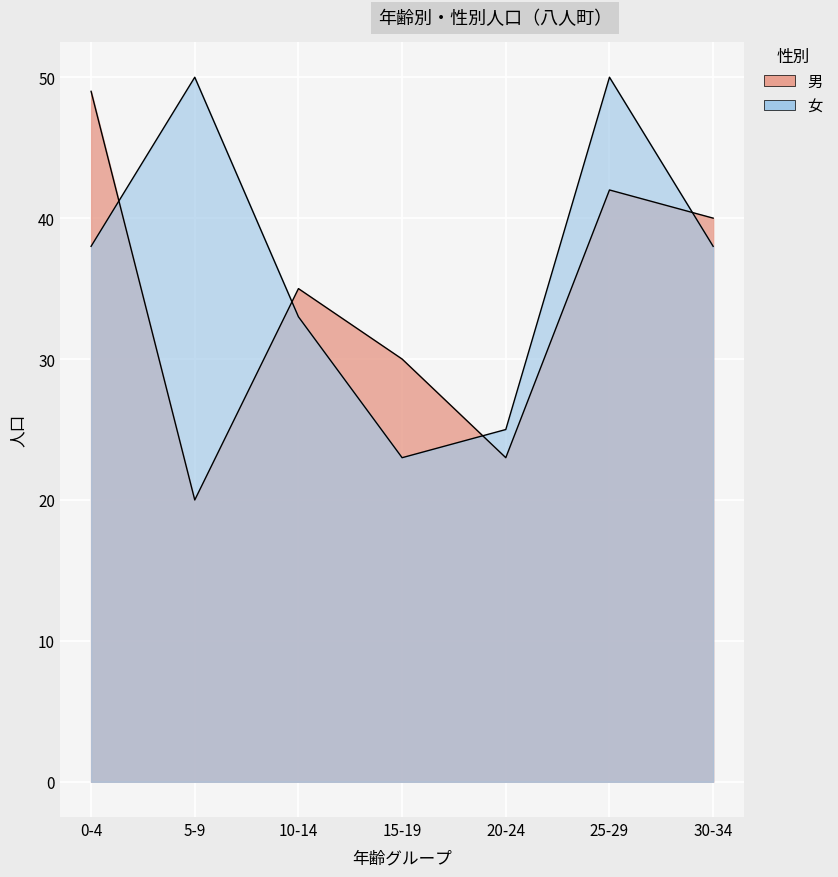

How many times do 男 and 女 cross each other?

4